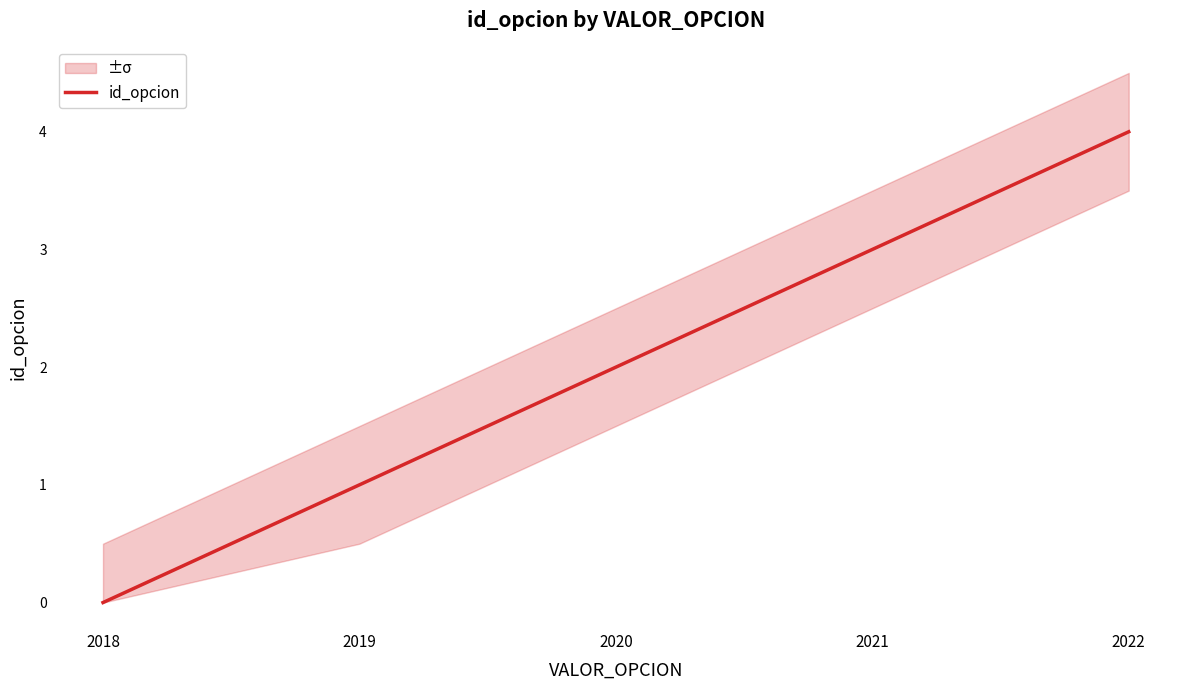

Is it true that the value at 2021 is 3?

True